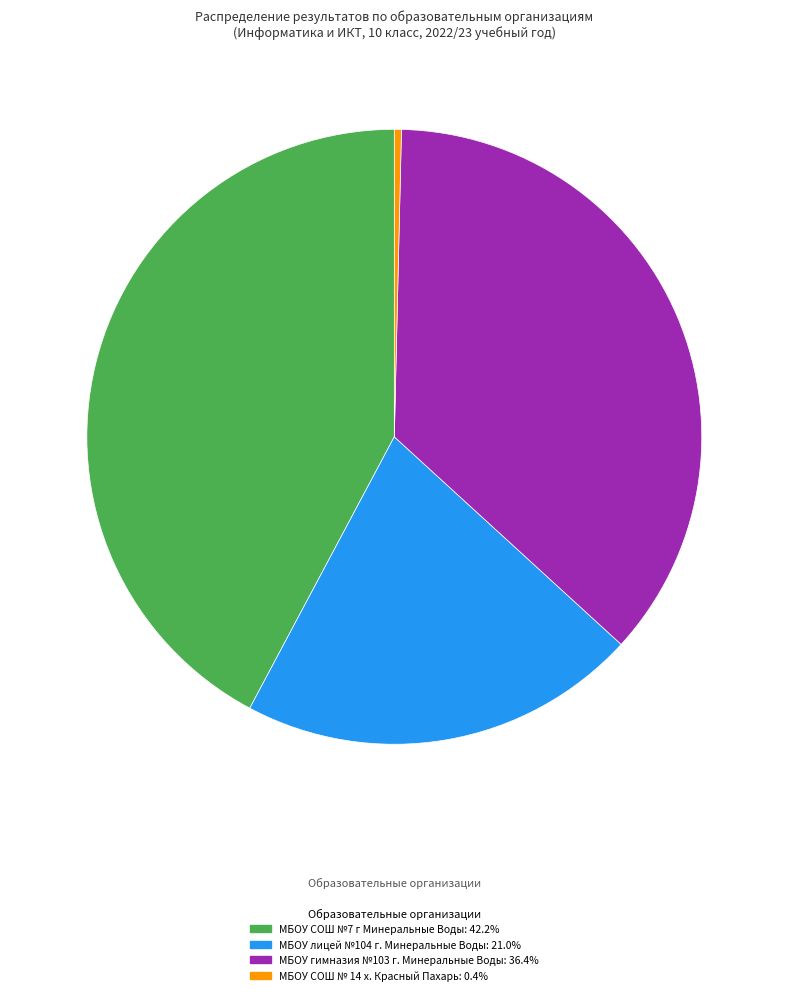

Does any single category account for the majority?

No